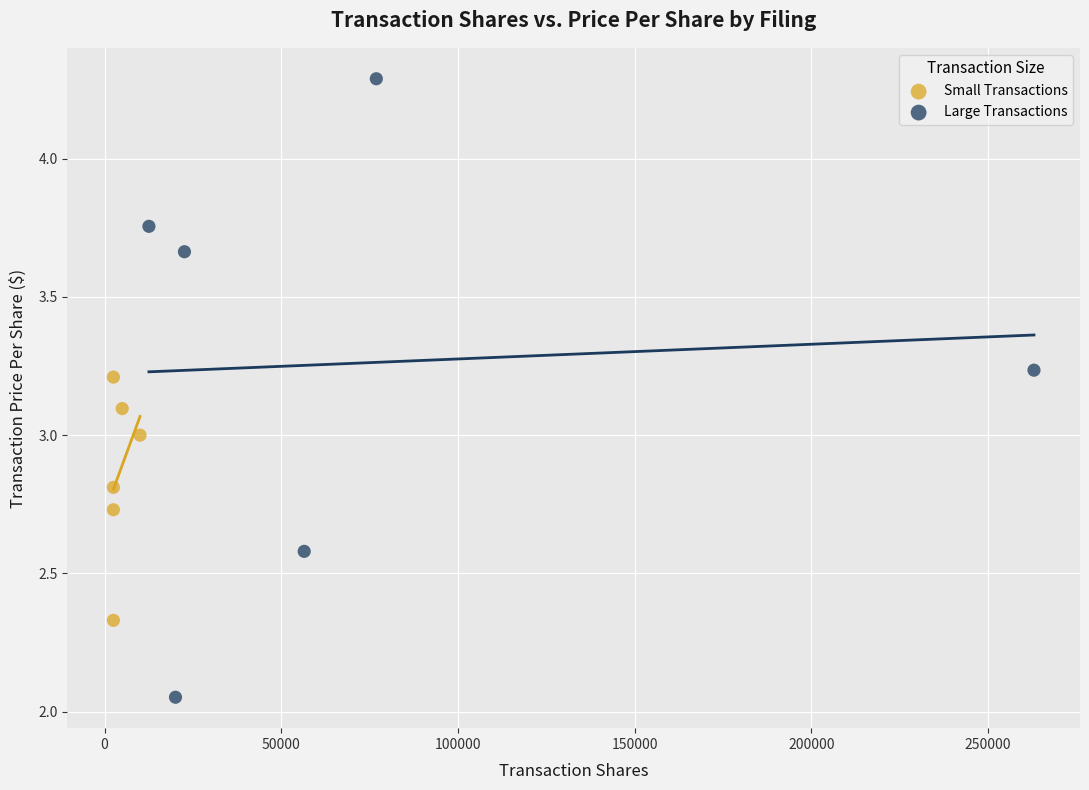

Which series has the largest Y range (max minus min)?

Large Transactions